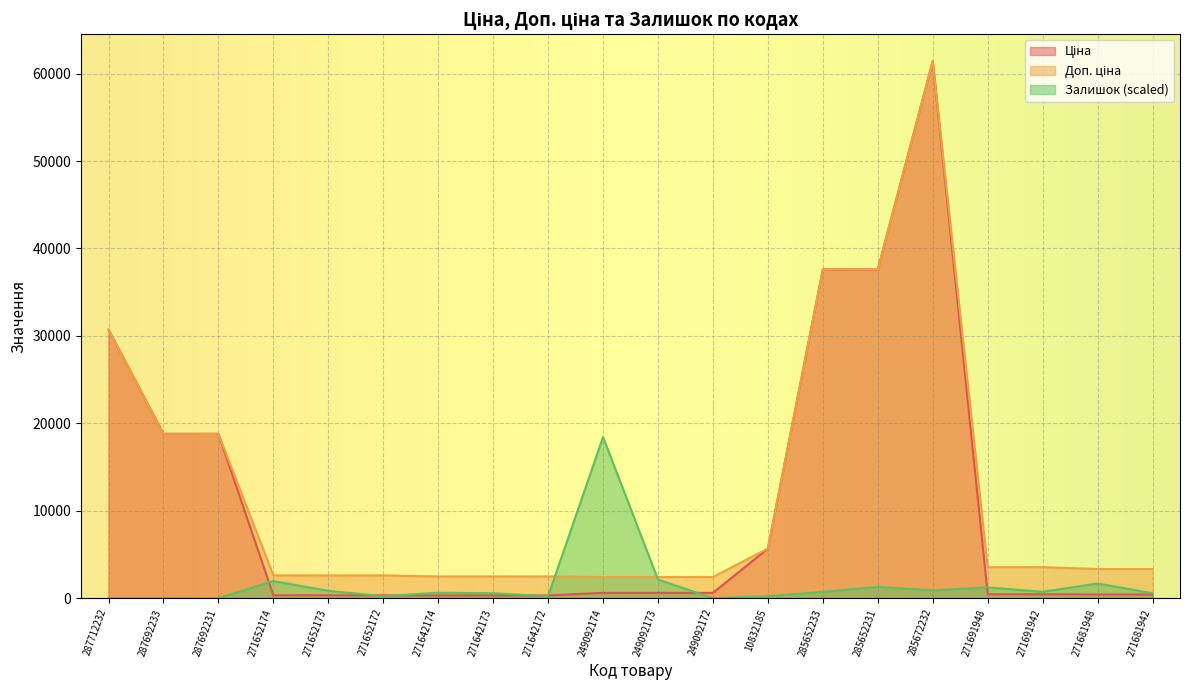

Reading left to right, list all the values displayed in this chart.

Ціна: 287712232=30717.1	287692233=18796.8	287692231=18796.8	271652174=324.8	271652173=324.8	271652172=324.8	271642174=310.3	271642173=310.3	271642172=310.3	249092174=603.7	249092173=603.7	249092172=603.7	10832185=5673.8	285652233=37593.6	285652231=37593.6	285672232=61434.3	271691948=443.1	271691942=443.1	271681948=416.6	271681942=416.6
Доп. ціна: 287712232=30717.1	287692233=18796.8	287692231=18796.8	271652174=2598.3	271652173=2598.3	271652172=2598.3	271642174=2482.4	271642173=2482.4	271642172=2482.4	249092174=2414.8	249092173=2414.8	249092172=2414.8	10832185=5673.8	285652233=37593.6	285652231=37593.6	285672232=61434.3	271691948=3545.0	271691942=3545.0	271681948=3332.5	271681942=3332.5
Залишок: 287712232=0.0	287692233=0.0	287692231=0.0	271652174=1954.7	271652173=837.7	271652172=223.4	271642174=614.3	271642173=558.5	271642172=223.4	249092174=18430.3	249092173=2122.3	249092172=0.0	10832185=223.4	285652233=726.0	285652231=1284.5	285672232=893.6	271691948=1228.7	271691942=726.0	271681948=1675.5	271681942=558.5